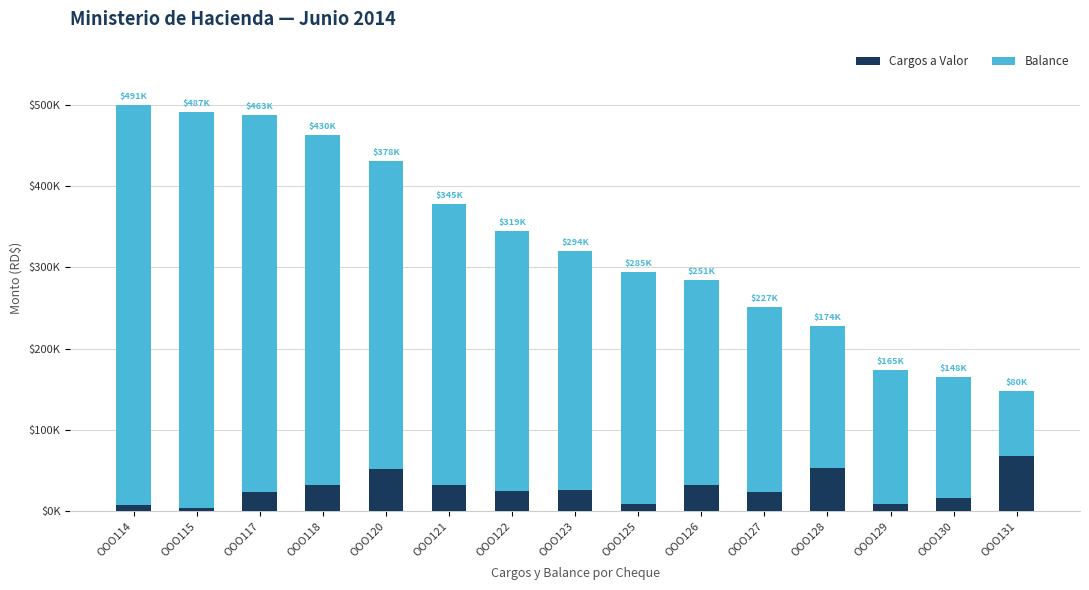

Does the chart contain any negative values?

No